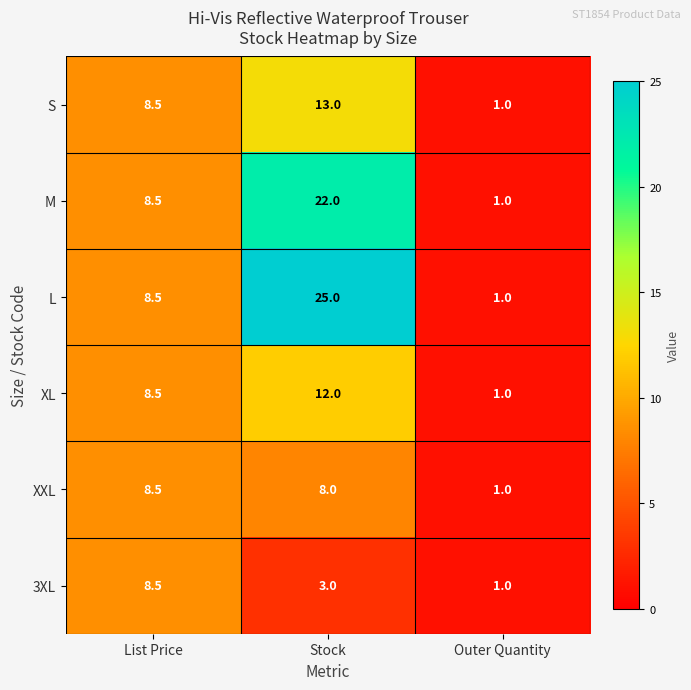

Reading left to right, transcribe all the data shown in this chart.

S: List Price=8.5	Stock=13.0	Outer Quantity=1.0
M: List Price=8.5	Stock=22.0	Outer Quantity=1.0
L: List Price=8.5	Stock=25.0	Outer Quantity=1.0
XL: List Price=8.5	Stock=12.0	Outer Quantity=1.0
XXL: List Price=8.5	Stock=8.0	Outer Quantity=1.0
3XL: List Price=8.5	Stock=3.0	Outer Quantity=1.0